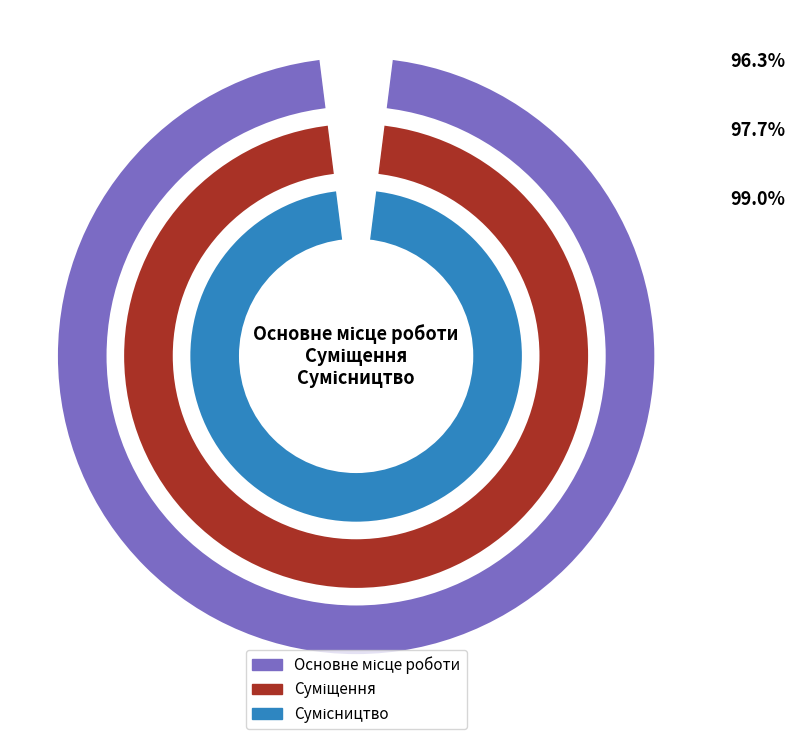

Is Сумісництво the majority of the pie?

No